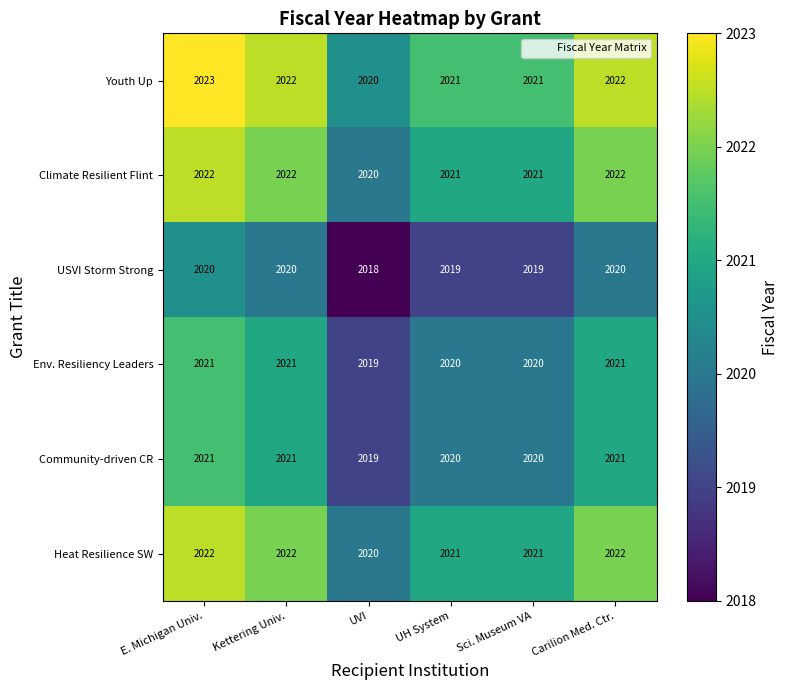

At which category does the chart reach its minimum across all series?

UVI